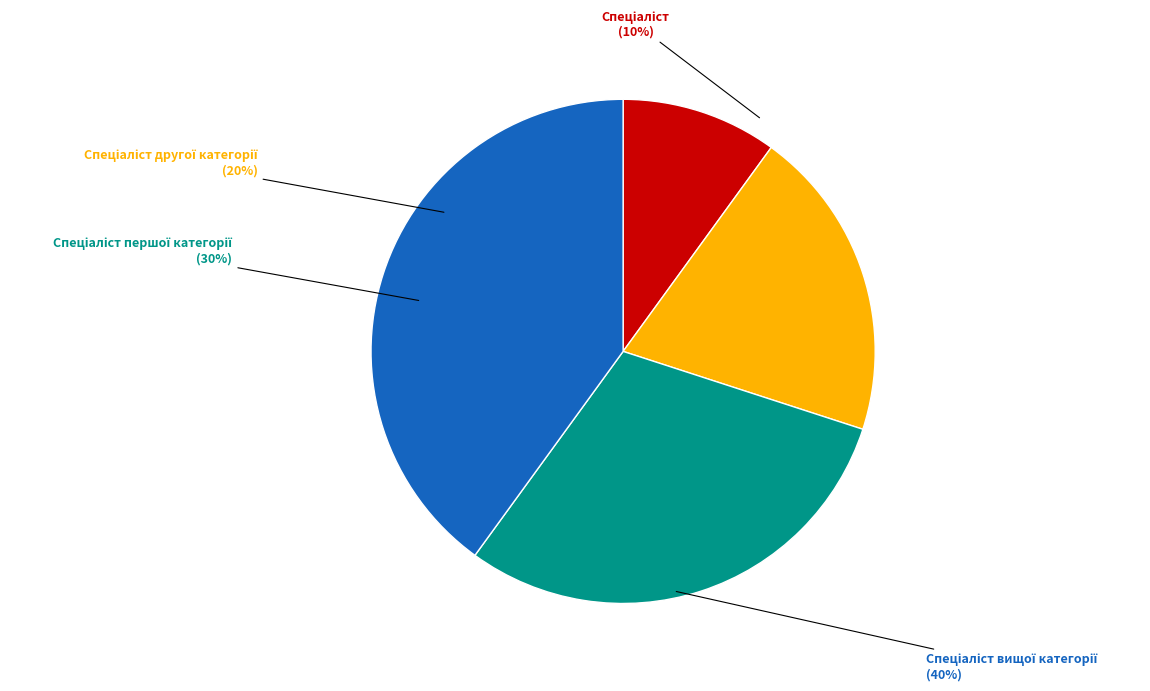

To the nearest percent, what portion does Спеціаліст represent?

10%